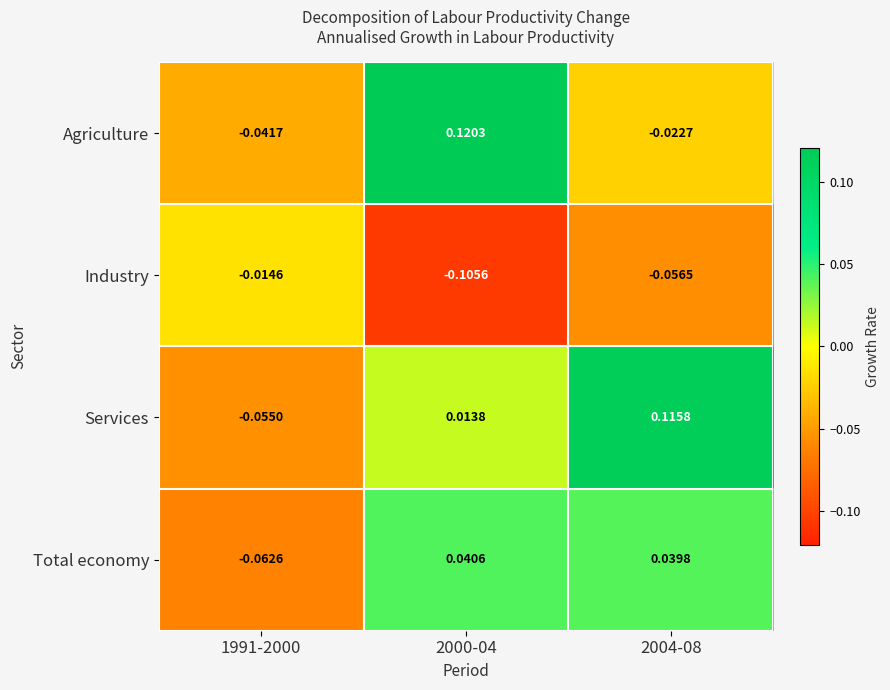

Which category has the highest value across all series?

2000-04